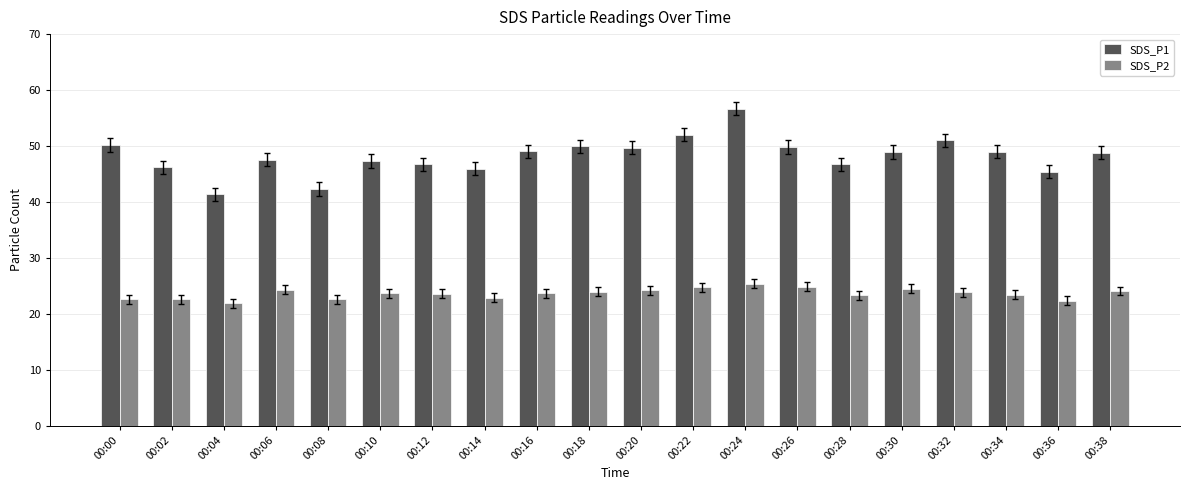

What is the lowest value of the SDS_P2 series?

21.9